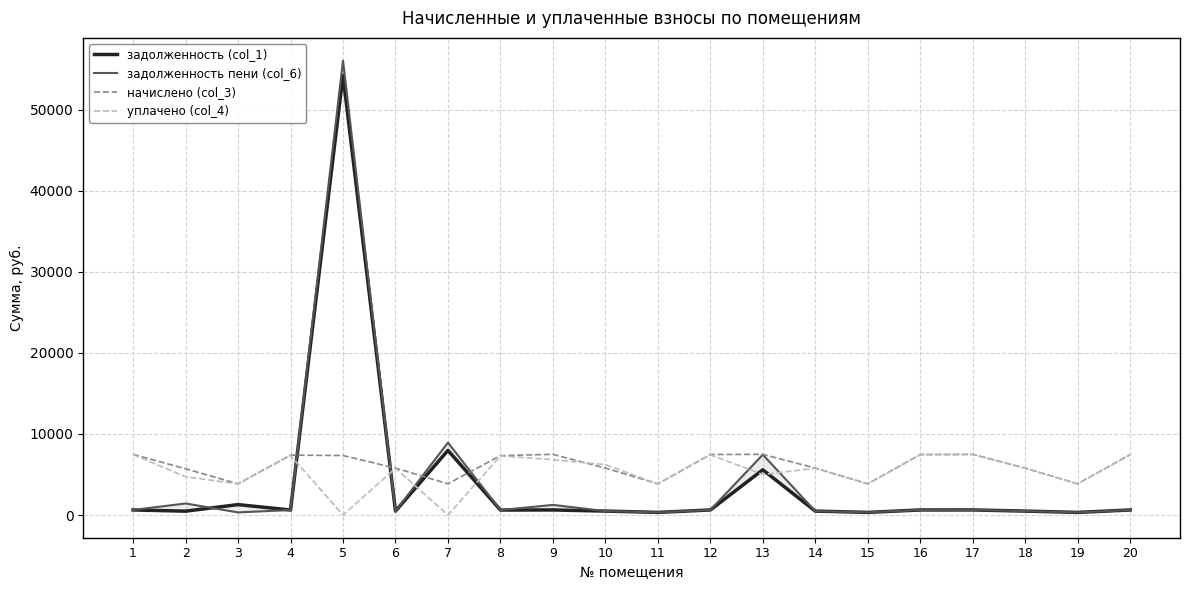

What is the value of the задолженность пени (col_6) point at the 7th from the left?

8928.6